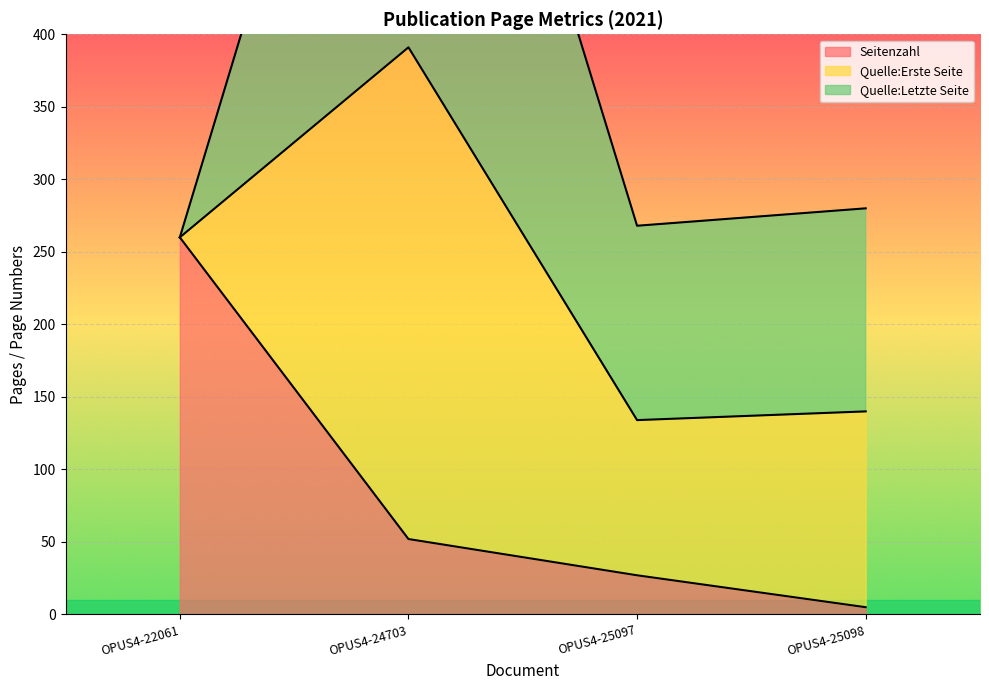

List the series in order of their overall mean, highest first.

Quelle:Letzte Seite, Quelle:Erste Seite, Seitenzahl